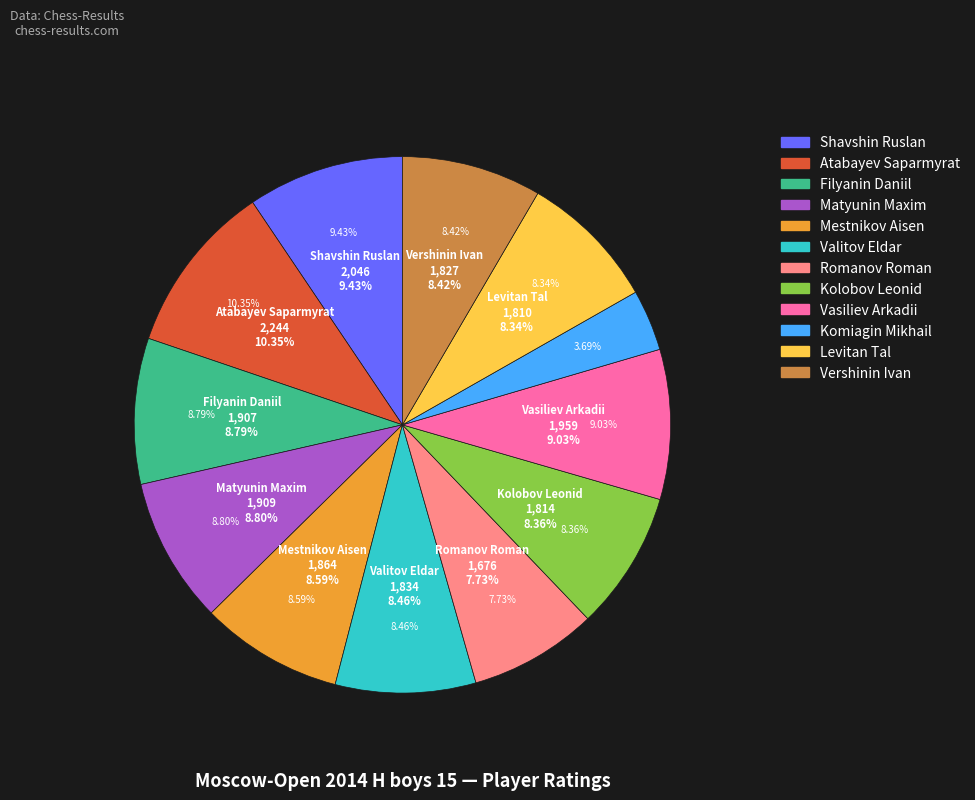

Count the number of slices in the pie.

12